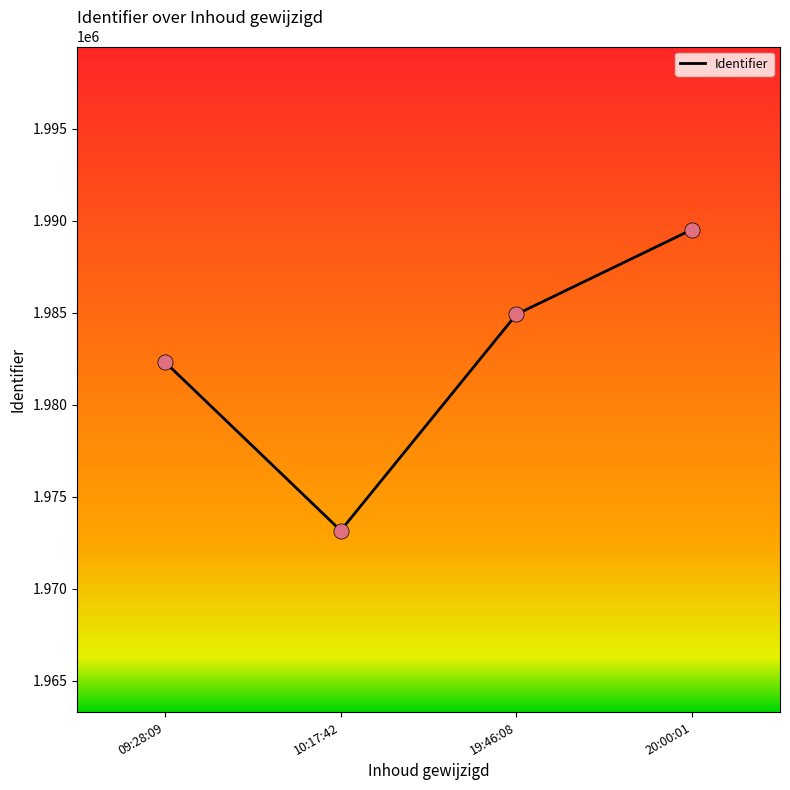

Between 19:46:08 and 20:00:01, which is larger?

20:00:01